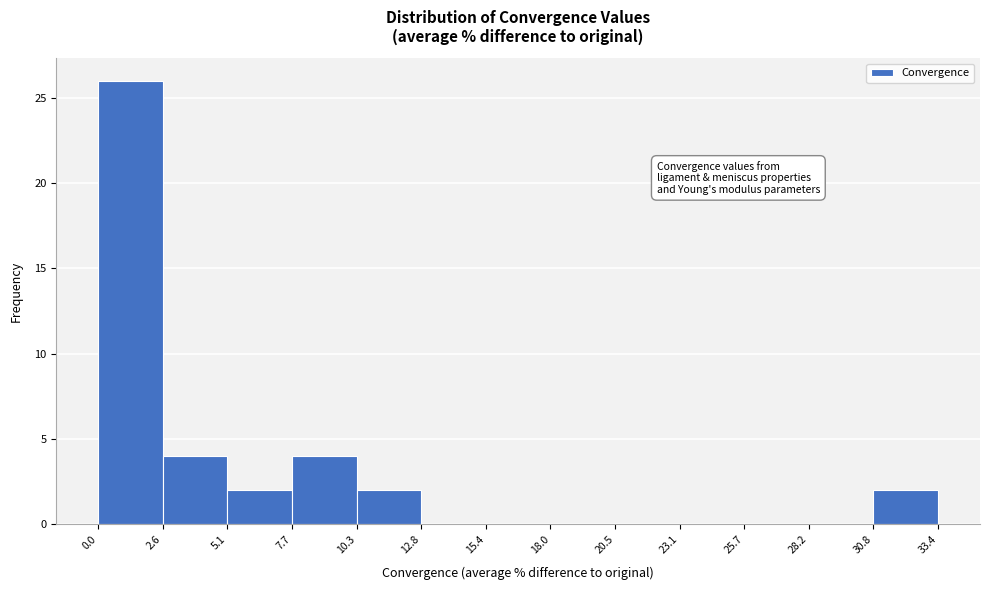

Which range on the x-axis has the tallest bar?

0.0 to 2.6